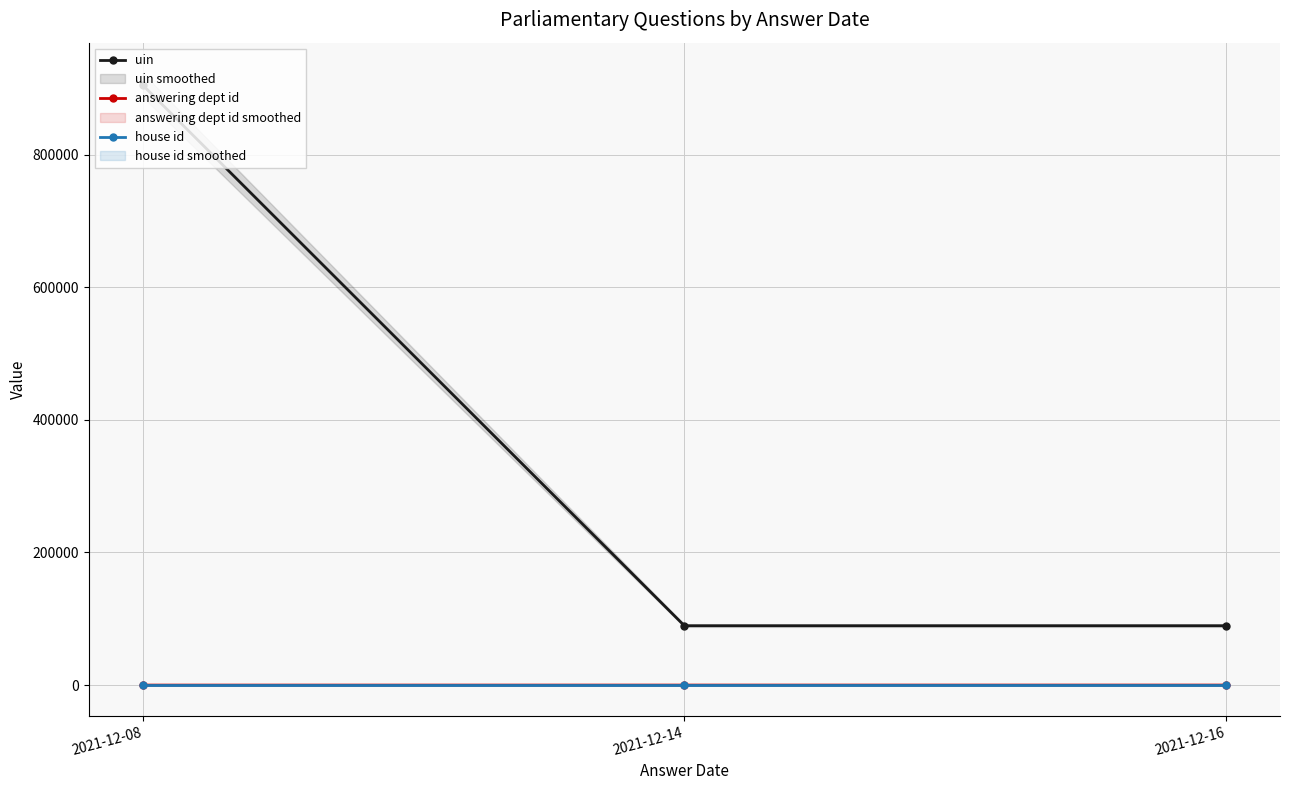

At which category is the sum across all series the highest?

2021-12-08